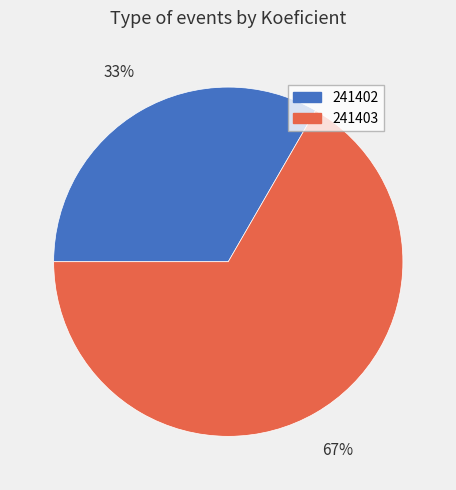

Is it true that 241402 is 43% of the pie?

False